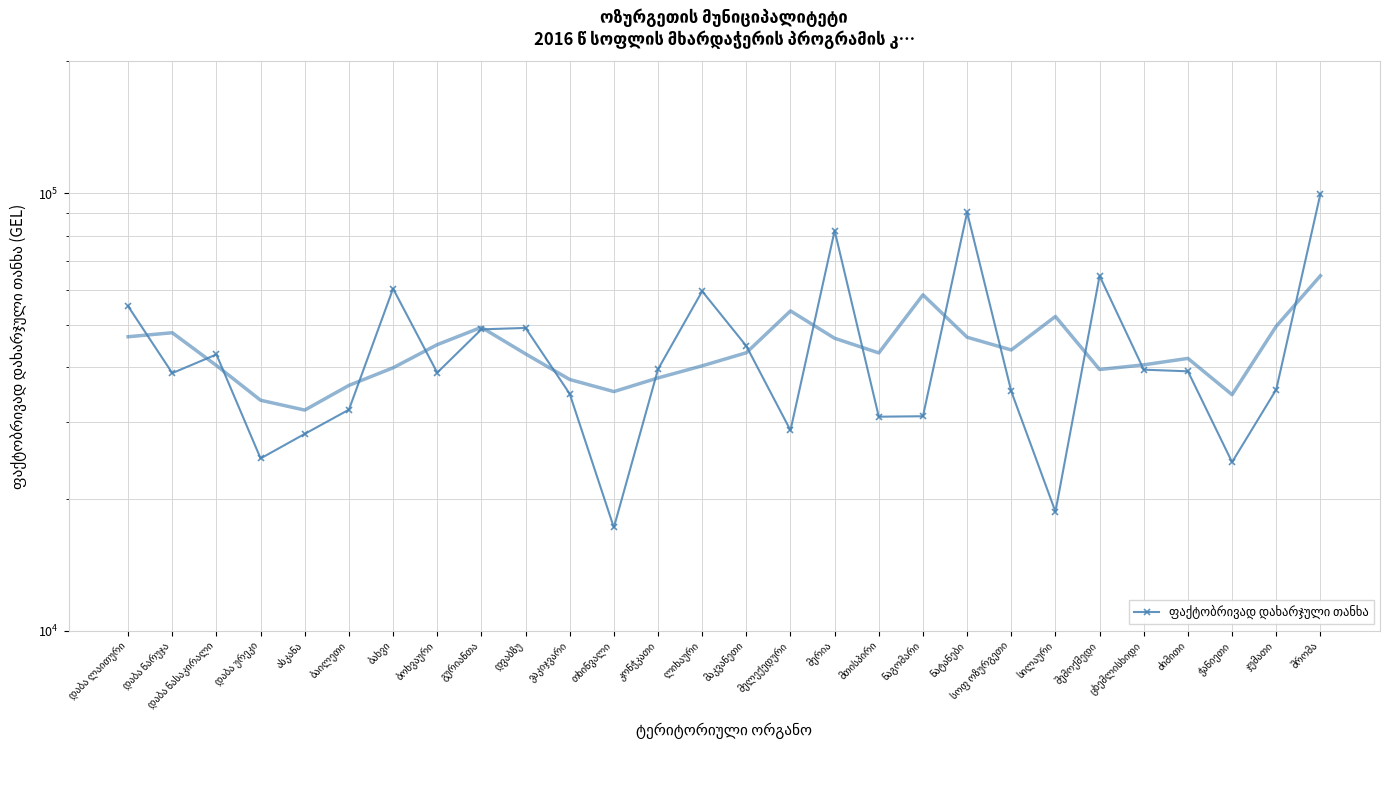

At which label is the value closest to 58392?

ლიხაური